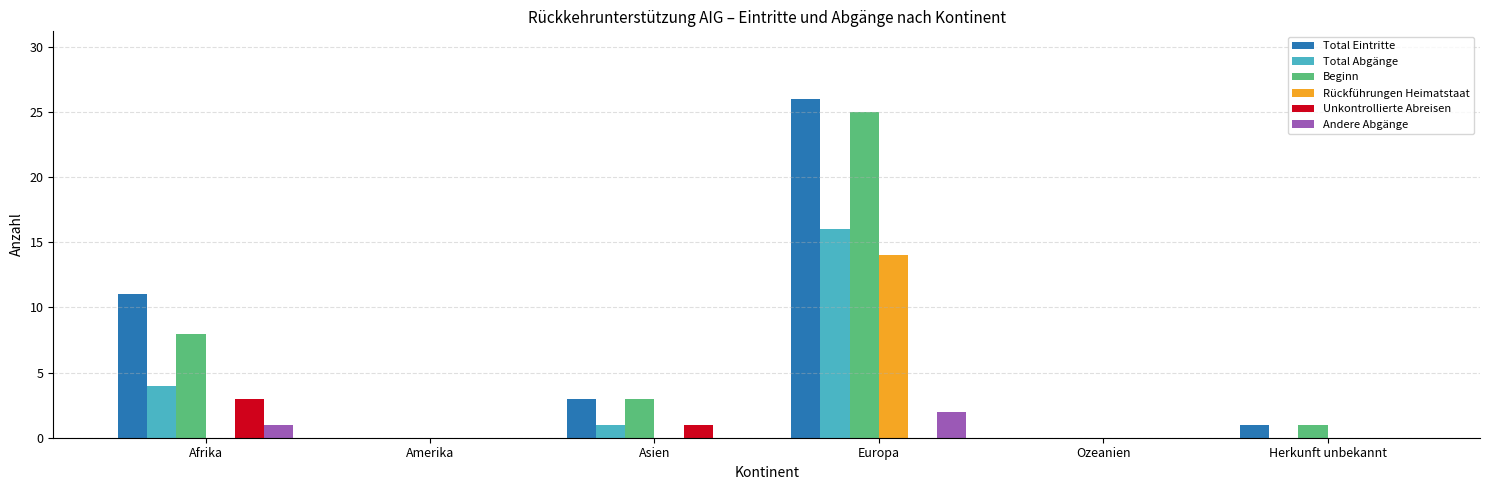

Is the value of Andere Abgänge at Asien greater than the value of Total Abgänge at Europa?

No